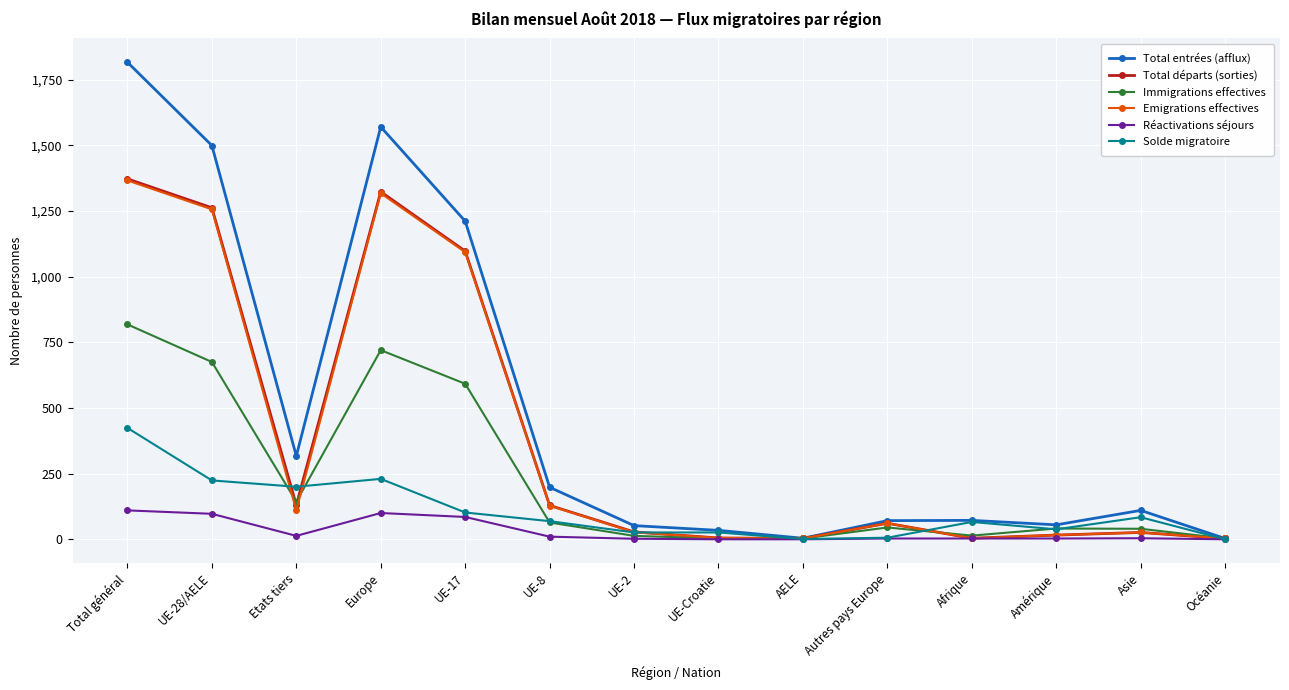

What are all the series names shown in the legend?

Total entrées (afflux), Total départs (sorties), Immigrations effectives, Emigrations effectives, Réactivations séjours, Solde migratoire